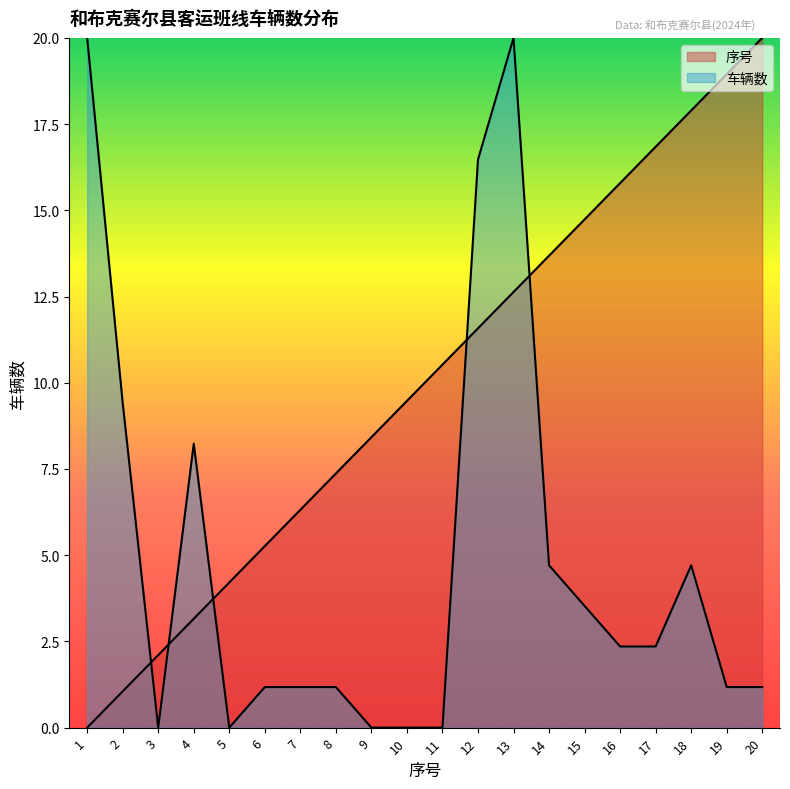

Reading right to left, list all the values displayed in this chart.

序号: 20=20.0	19=18.9	18=17.9	17=16.8	16=15.8	15=14.7	14=13.7	13=12.6	12=11.6	11=10.5	10=9.5	9=8.4	8=7.4	7=6.3	6=5.3	5=4.2	4=3.2	3=2.1	2=1.1	1=0.0
车辆数: 20=1.2	19=1.2	18=4.7	17=2.4	16=2.4	15=3.5	14=4.7	13=20.0	12=16.5	11=0.0	10=0.0	9=0.0	8=1.2	7=1.2	6=1.2	5=0.0	4=8.2	3=0.0	2=9.4	1=20.0